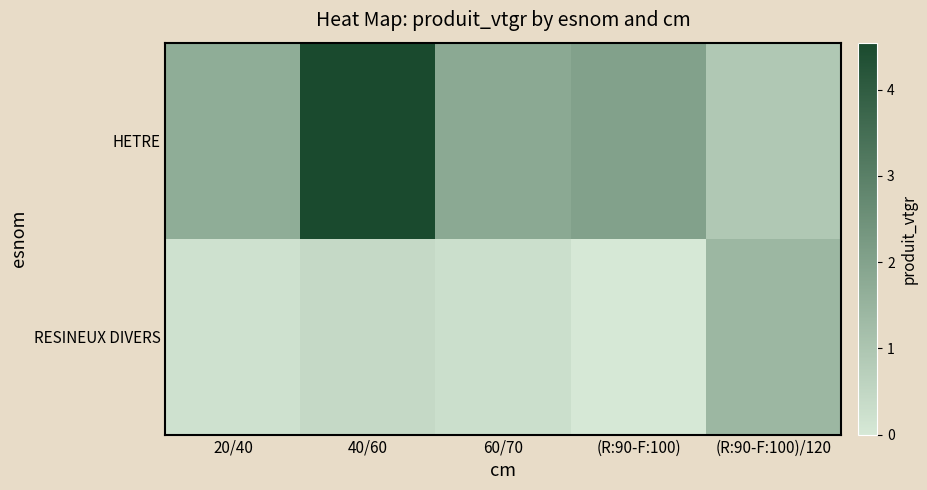

Count the number of categories in the chart.

5